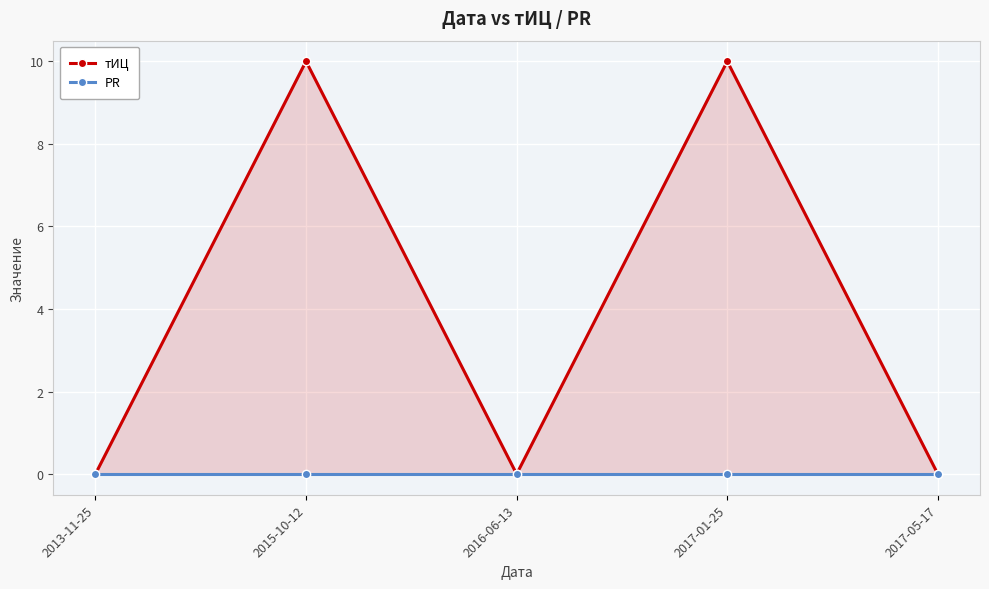

Rank the series by their average value, from highest to lowest.

тИЦ, PR